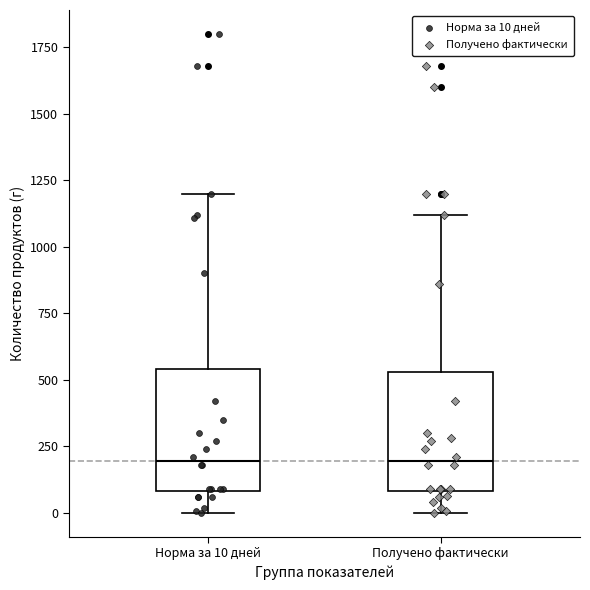

Where is the upper edge of the box for Норма за 10 дней on the y-axis? The values are not printed on the chart, so give them approximately, as read against the axis.

550